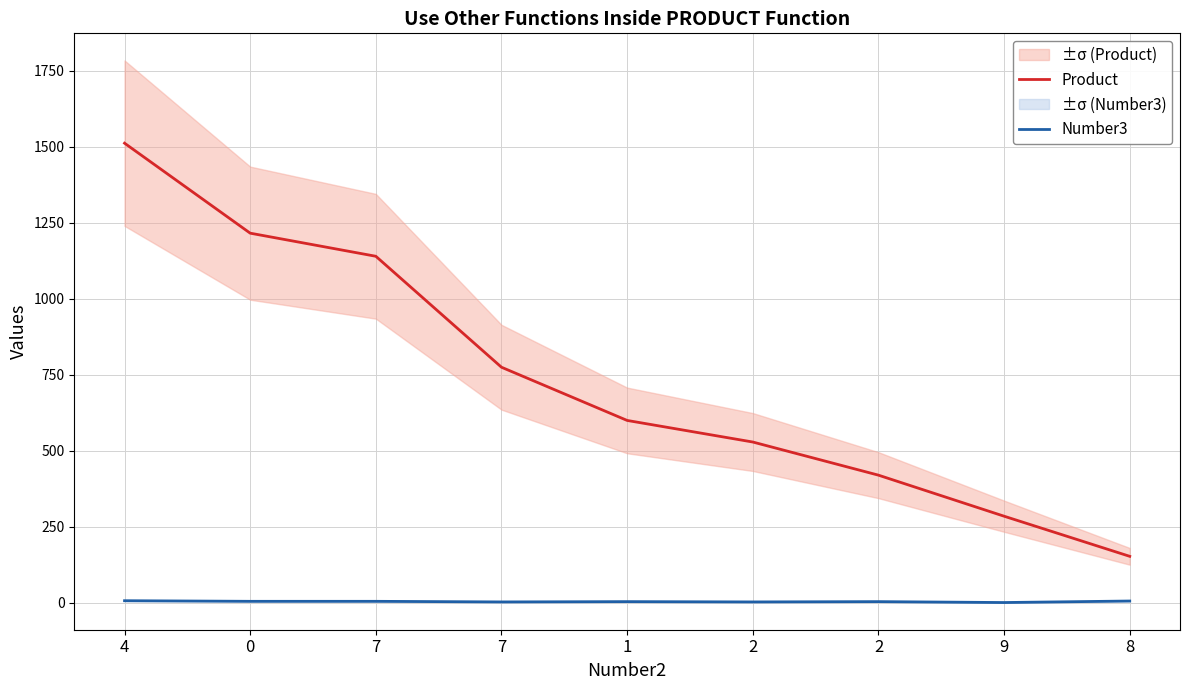

Where does the Number3 series first go above 4?

4